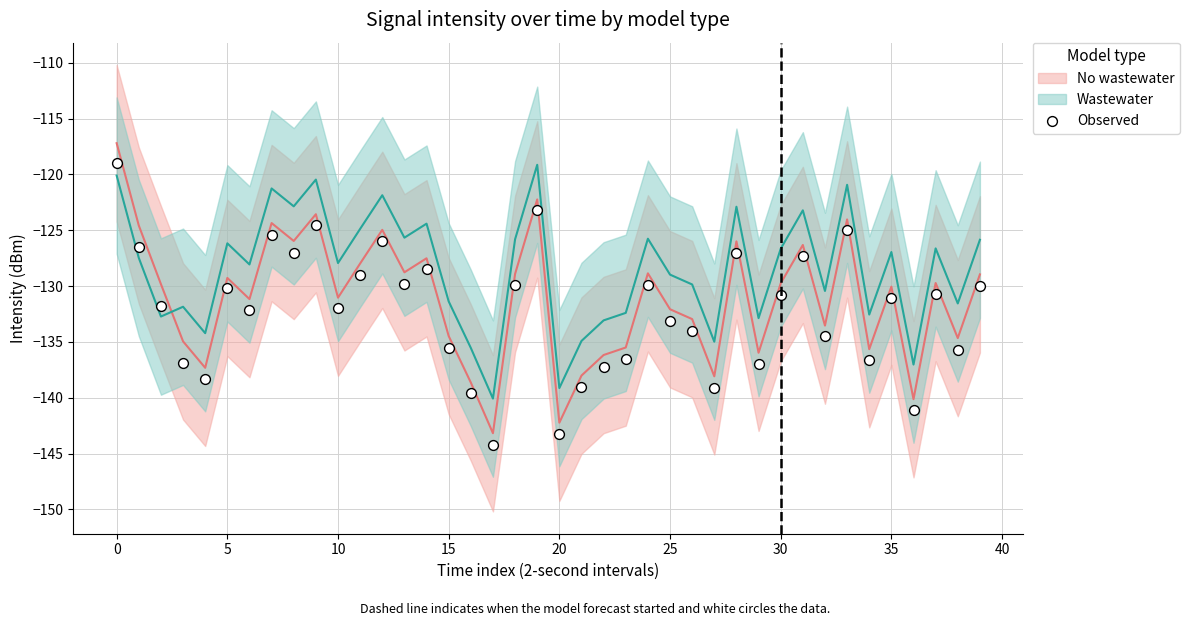

Which series has the largest Y range (max minus min)?

No wastewater